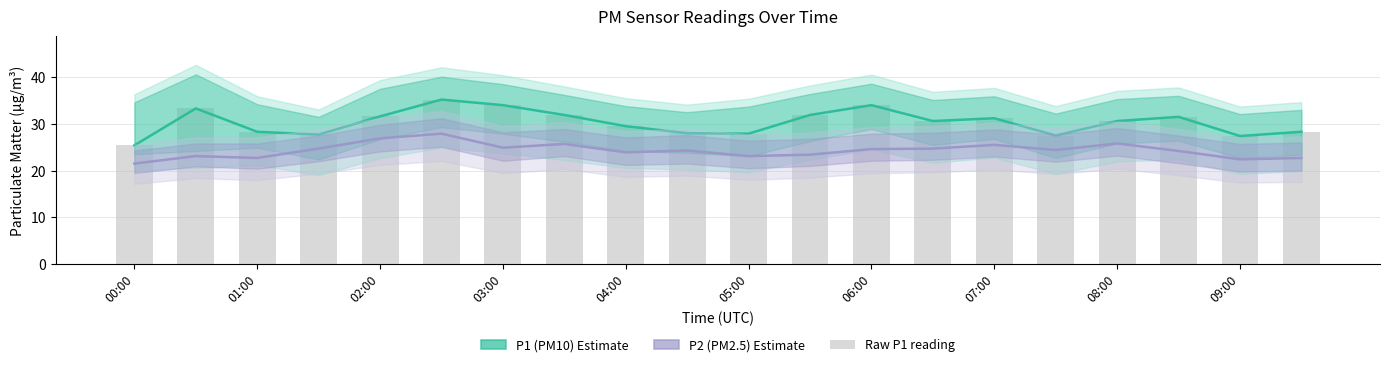

At 01:00, list the series in order from smallest to largest.

P2 (PM2.5), P1 (PM10), Bar (P1 raw)